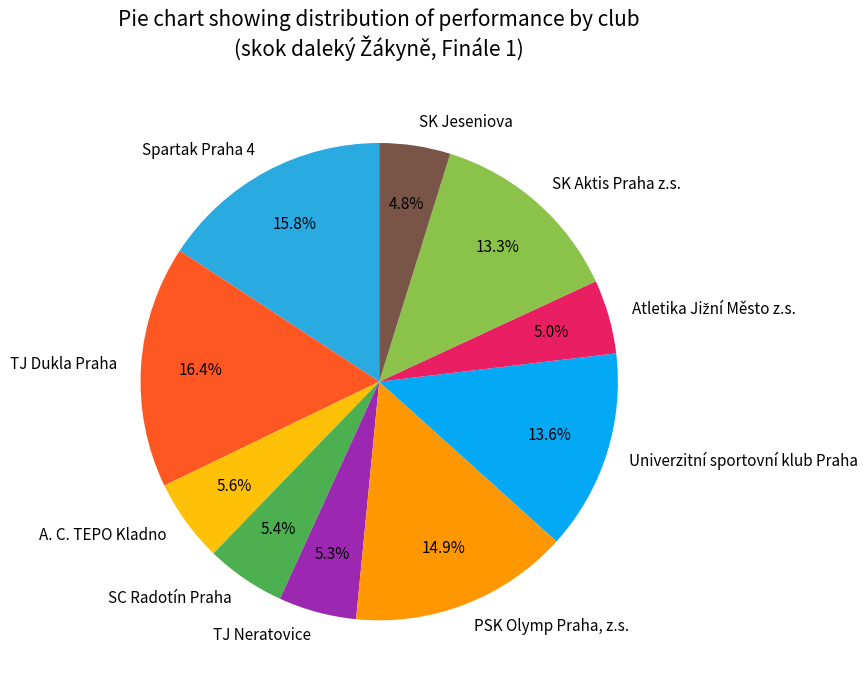

To the nearest percent, what percentage of the pie is Spartak Praha 4?

16%